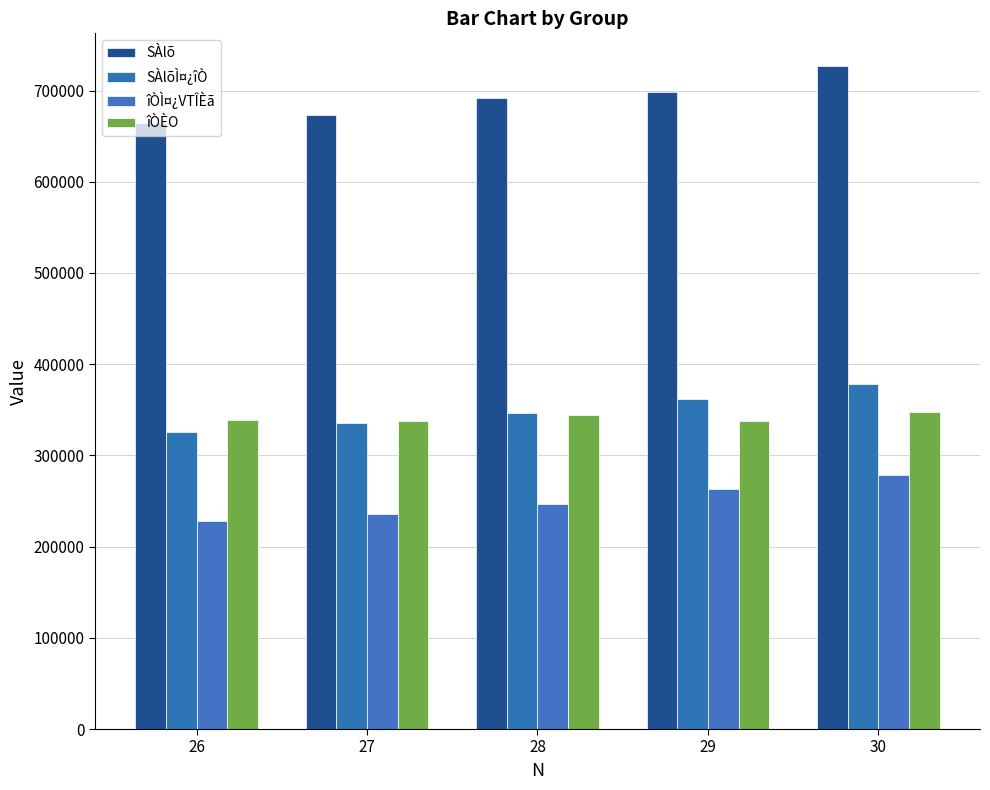

Reading right to left, list all the values displayed in this chart.

SÀlõ: 30=726428	29=698928	28=691423	27=673145	26=664629
SÀlõÌ¤¿îÒ: 30=378314	29=361734	28=346703	27=335564	26=325526
îÒÌ¤¿VTÎÈã: 30=278019	29=262828	28=246301	27=235502	26=228232
îÒÈO: 30=348114	29=337194	28=344720	27=337581	26=339103